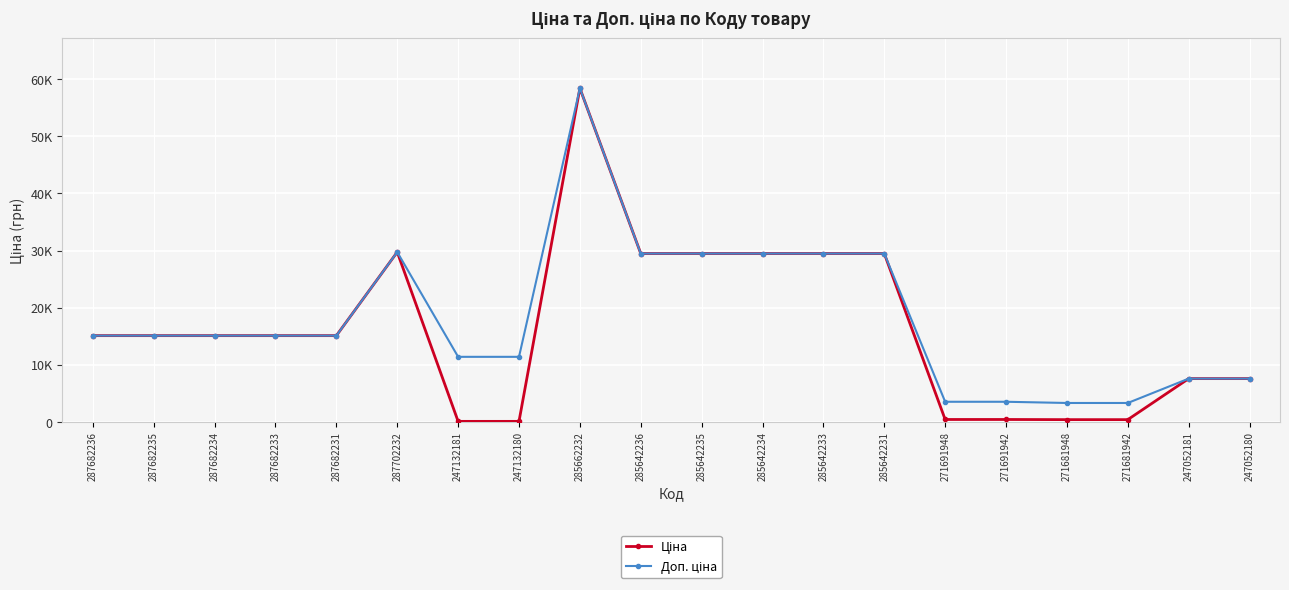

List the series in order of their overall mean, lowest first.

Ціна, Доп. ціна